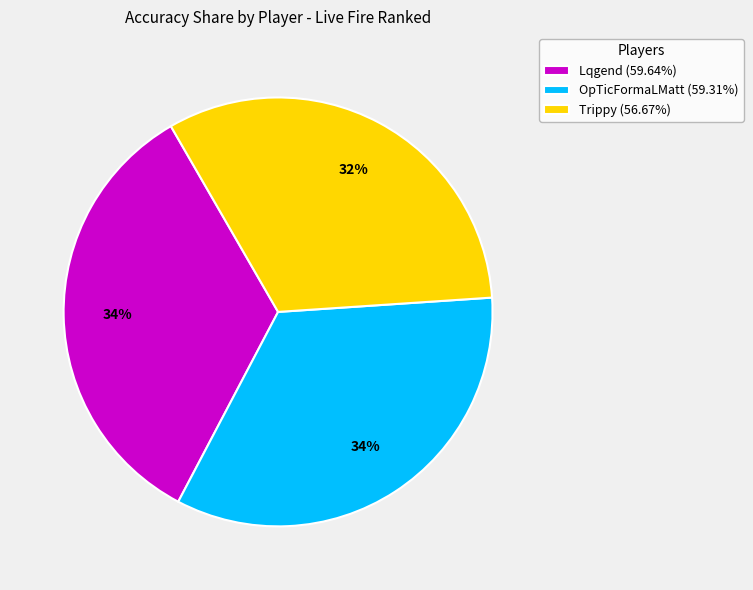

Does Lqgend represent more than half of the total?

No